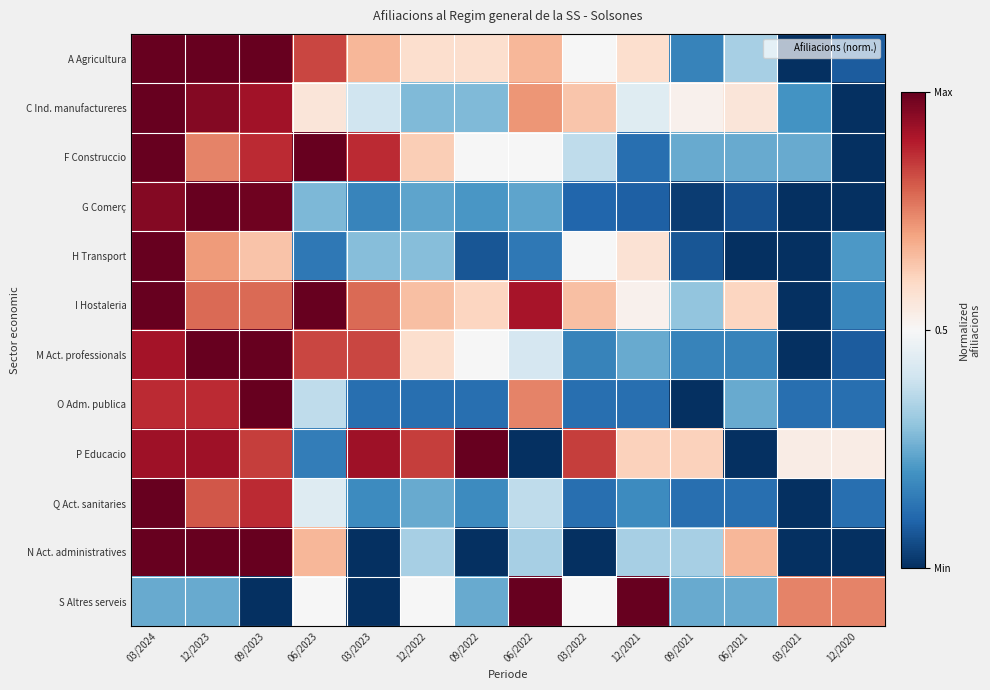

Reading left to right, list all the values displayed in this chart.

A Agricultura: 03/2024=1.0	12/2023=1.0	09/2023=1.0	06/2023=0.8	03/2023=0.7	12/2022=0.6	09/2022=0.6	06/2022=0.7	03/2022=0.5	12/2021=0.6	09/2021=0.2	06/2021=0.3	03/2021=0.0	12/2020=0.1
C Ind. manufactureres: 03/2024=1.0	12/2023=1.0	09/2023=0.9	06/2023=0.6	03/2023=0.4	12/2022=0.3	09/2022=0.3	06/2022=0.7	03/2022=0.6	12/2021=0.4	09/2021=0.5	06/2021=0.6	03/2021=0.2	12/2020=0.0
F Construccio: 03/2024=1.0	12/2023=0.7	09/2023=0.9	06/2023=1.0	03/2023=0.9	12/2022=0.6	09/2022=0.5	06/2022=0.5	03/2022=0.4	12/2021=0.1	09/2021=0.2	06/2021=0.2	03/2021=0.2	12/2020=0.0
G Comerç: 03/2024=1.0	12/2023=1.0	09/2023=1.0	06/2023=0.3	03/2023=0.2	12/2022=0.2	09/2022=0.2	06/2022=0.2	03/2022=0.1	12/2021=0.1	09/2021=0.0	06/2021=0.1	03/2021=0.0	12/2020=0.0
H Transport: 03/2024=1.0	12/2023=0.7	09/2023=0.6	06/2023=0.1	03/2023=0.3	12/2022=0.3	09/2022=0.1	06/2022=0.1	03/2022=0.5	12/2021=0.6	09/2021=0.1	06/2021=0.0	03/2021=0.0	12/2020=0.2
I Hostaleria: 03/2024=1.0	12/2023=0.8	09/2023=0.8	06/2023=1.0	03/2023=0.8	12/2022=0.7	09/2022=0.6	06/2022=0.9	03/2022=0.7	12/2021=0.5	09/2021=0.3	06/2021=0.6	03/2021=0.0	12/2020=0.2
M Act. professionals: 03/2024=0.9	12/2023=1.0	09/2023=1.0	06/2023=0.8	03/2023=0.8	12/2022=0.6	09/2022=0.5	06/2022=0.4	03/2022=0.2	12/2021=0.2	09/2021=0.2	06/2021=0.2	03/2021=0.0	12/2020=0.1
O Adm. publica: 03/2024=0.9	12/2023=0.9	09/2023=1.0	06/2023=0.4	03/2023=0.1	12/2022=0.1	09/2022=0.1	06/2022=0.7	03/2022=0.1	12/2021=0.1	09/2021=0.0	06/2021=0.2	03/2021=0.1	12/2020=0.1
P Educacio: 03/2024=0.9	12/2023=0.9	09/2023=0.8	06/2023=0.2	03/2023=0.9	12/2022=0.8	09/2022=1.0	06/2022=0.0	03/2022=0.8	12/2021=0.6	09/2021=0.6	06/2021=0.0	03/2021=0.5	12/2020=0.5
Q Act. sanitaries: 03/2024=1.0	12/2023=0.8	09/2023=0.9	06/2023=0.4	03/2023=0.2	12/2022=0.2	09/2022=0.2	06/2022=0.4	03/2022=0.1	12/2021=0.2	09/2021=0.1	06/2021=0.1	03/2021=0.0	12/2020=0.1
N Act. administratives: 03/2024=1.0	12/2023=1.0	09/2023=1.0	06/2023=0.7	03/2023=0.0	12/2022=0.3	09/2022=0.0	06/2022=0.3	03/2022=0.0	12/2021=0.3	09/2021=0.3	06/2021=0.7	03/2021=0.0	12/2020=0.0
S Altres serveis: 03/2024=0.2	12/2023=0.2	09/2023=0.0	06/2023=0.5	03/2023=0.0	12/2022=0.5	09/2022=0.2	06/2022=1.0	03/2022=0.5	12/2021=1.0	09/2021=0.2	06/2021=0.2	03/2021=0.7	12/2020=0.7